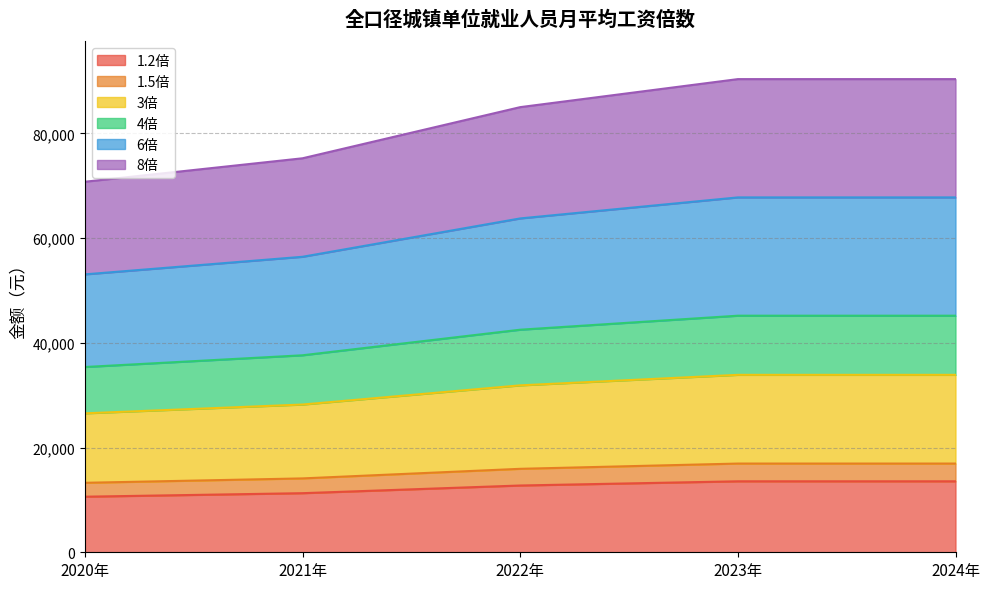

How many data points in 3倍 are above 31884?

2